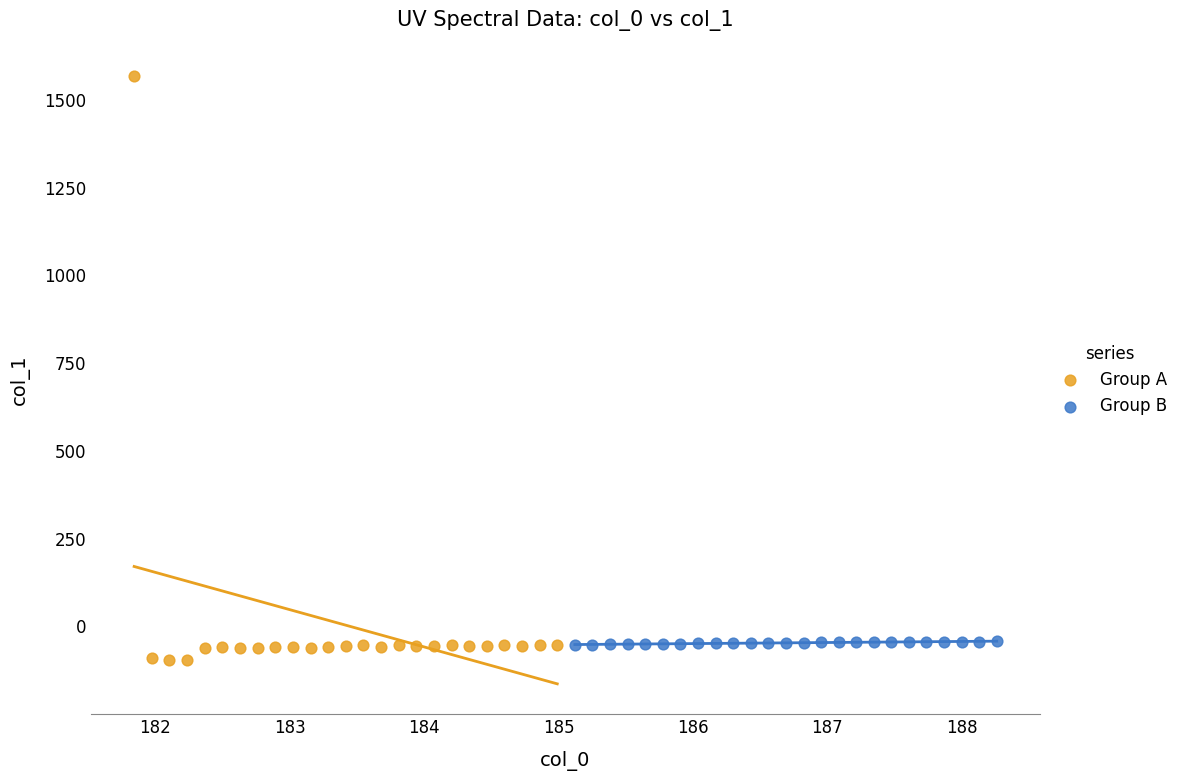

What are all the series names shown in the legend?

Group A, Group B